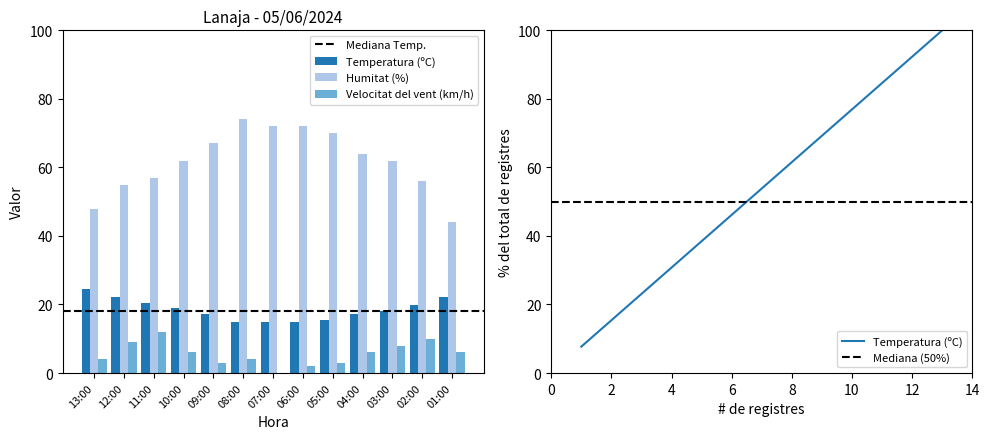

Between 07:00 and 03:00, which series saw the biggest shift?

Humitat (%)